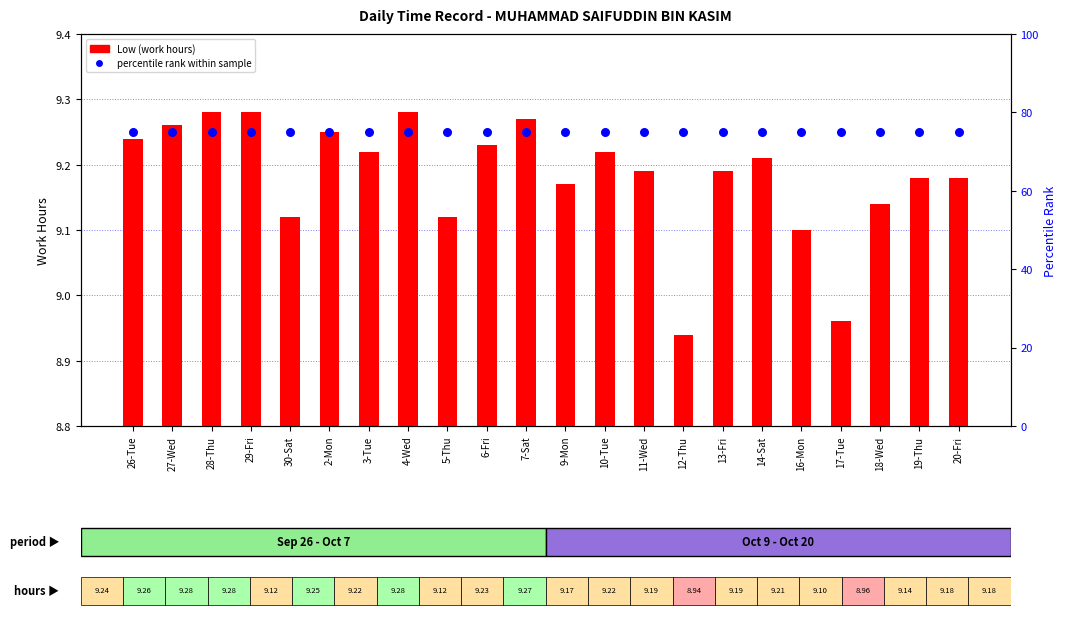

Which series contains the lowest Y value?

Low (work hours)